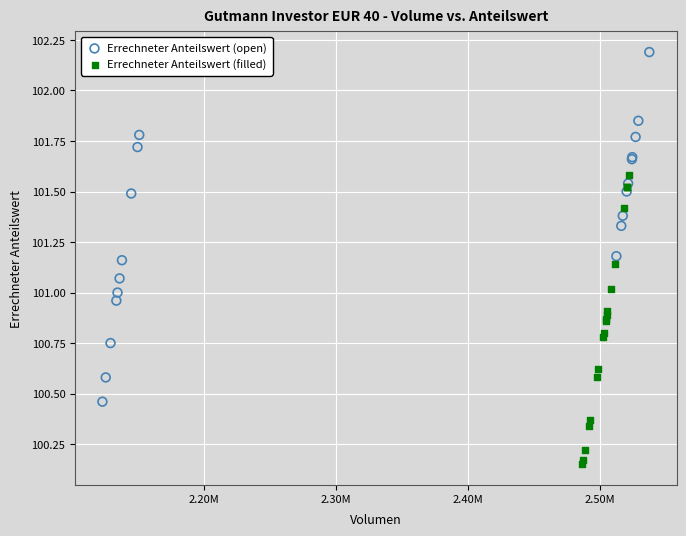

Which series has the widest spread of Y values?

Errechneter Anteilswert (open)